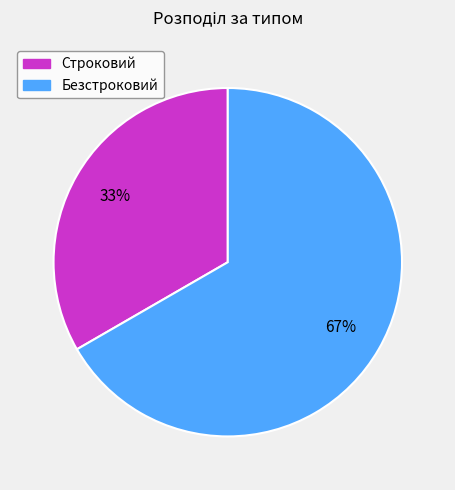

To the nearest percent, what percentage of the pie is Строковий?

33%